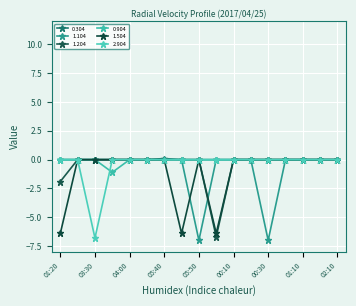

How many lines are shown in the chart?

6